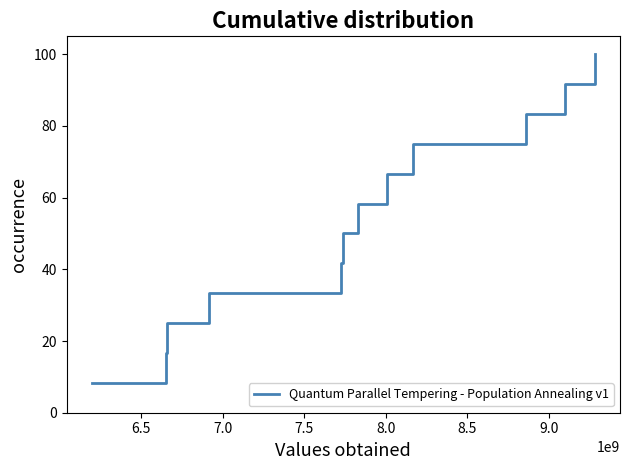

What is the smallest value displayed?

8.3